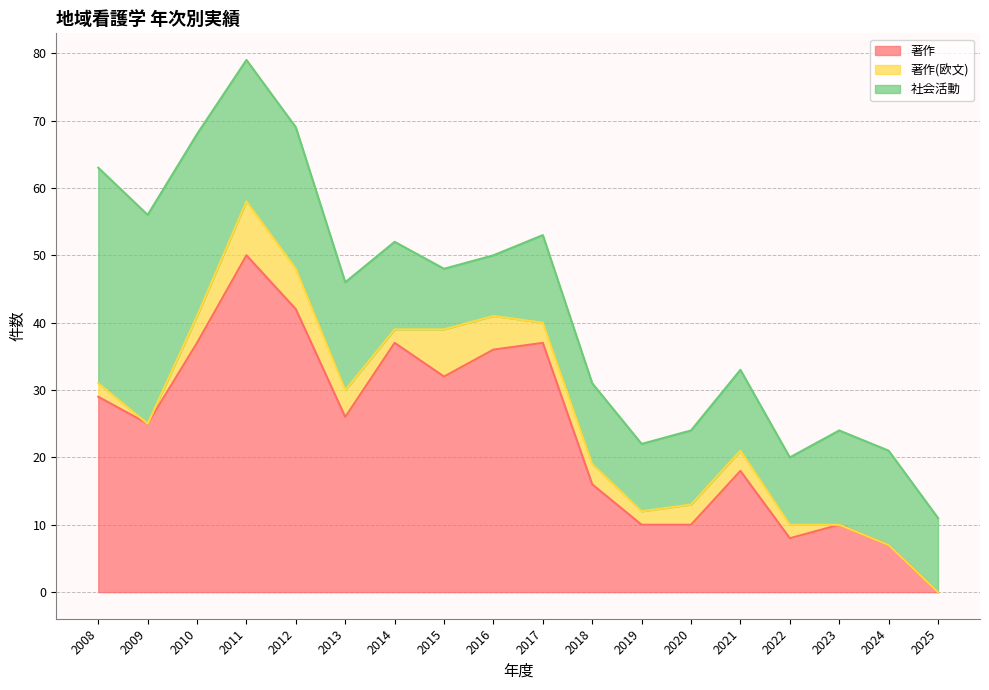

Does the chart have visible grid lines?

Yes